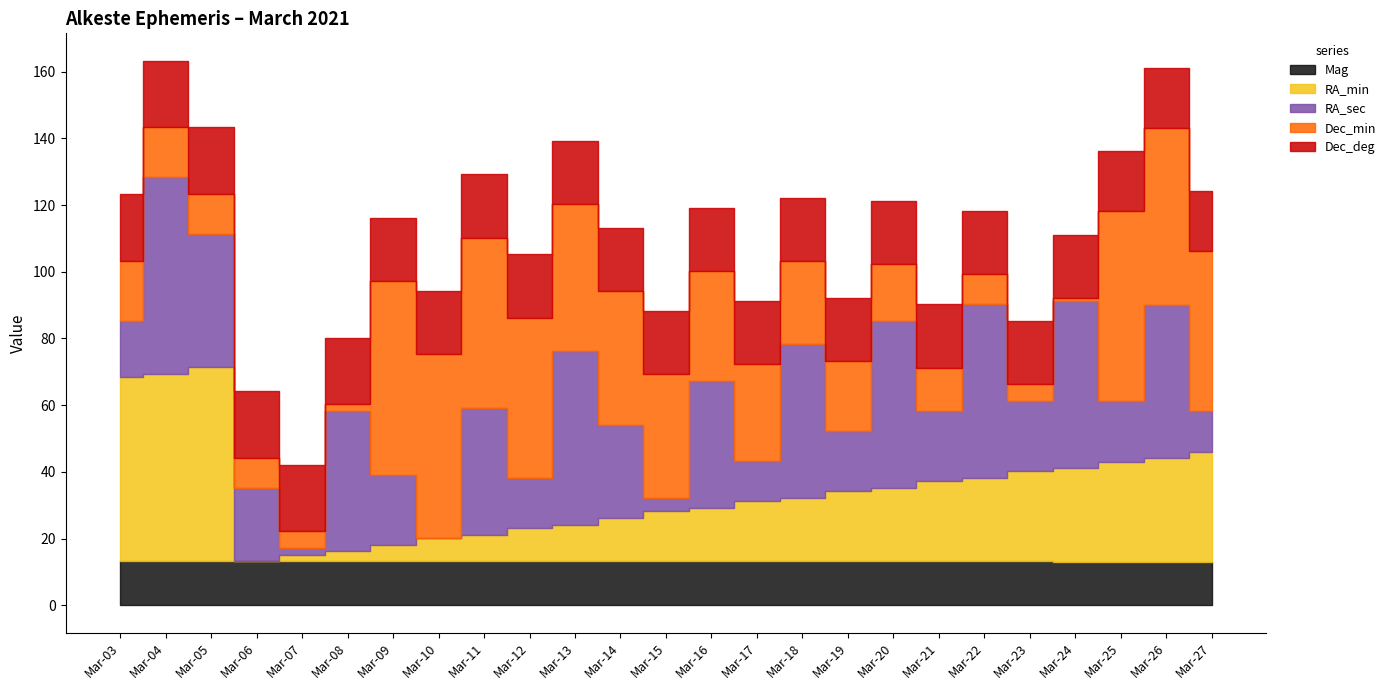

What is the sum of all Dec_deg values?

478.0